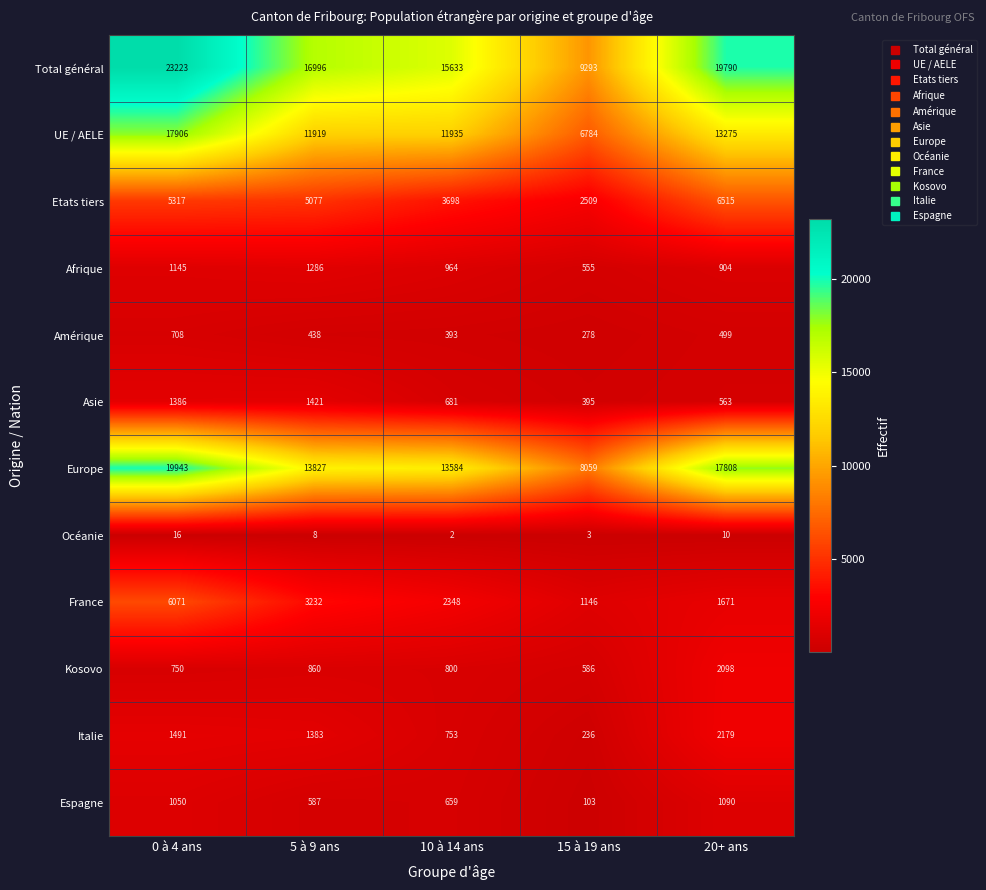

At 5 à 9 ans, list the series in order from largest to smallest.

Total général, Europe, UE / AELE, Etats tiers, France, Asie, Italie, Afrique, Kosovo, Espagne, Amérique, Océanie